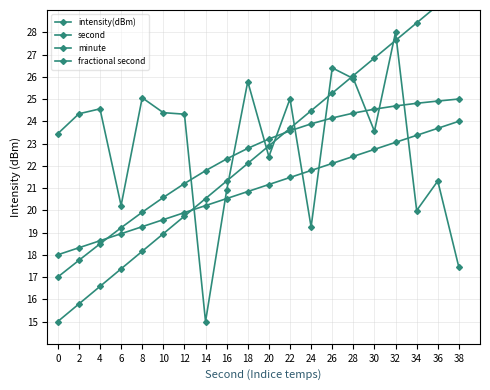

What value does the minute series have at 38?

25.0